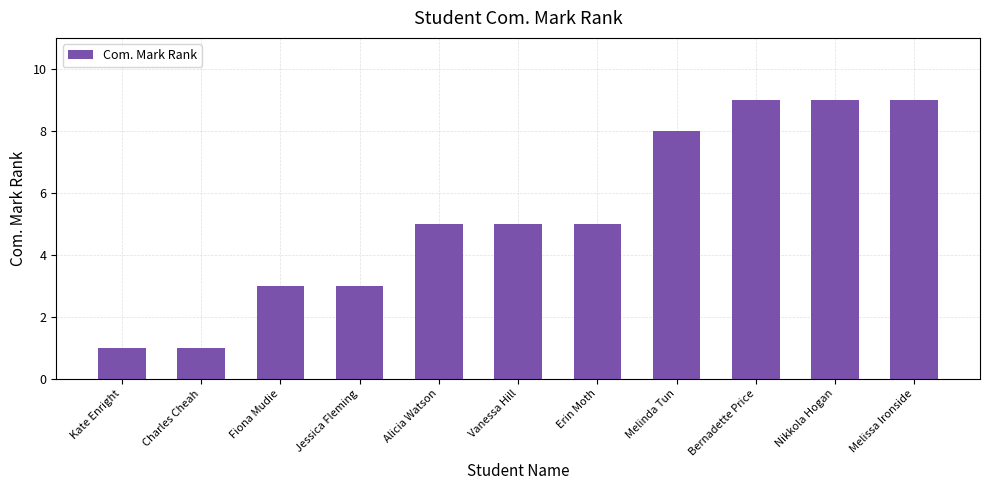

How many bars are there in total?

11